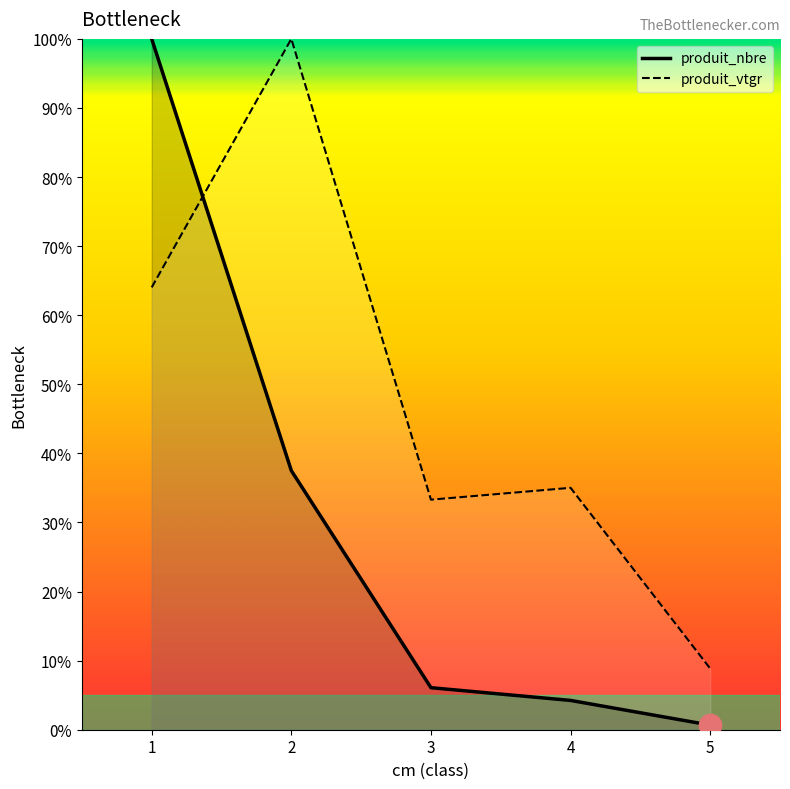

Rank the series at 2 from lowest to highest value.

produit_nbre, produit_vtgr